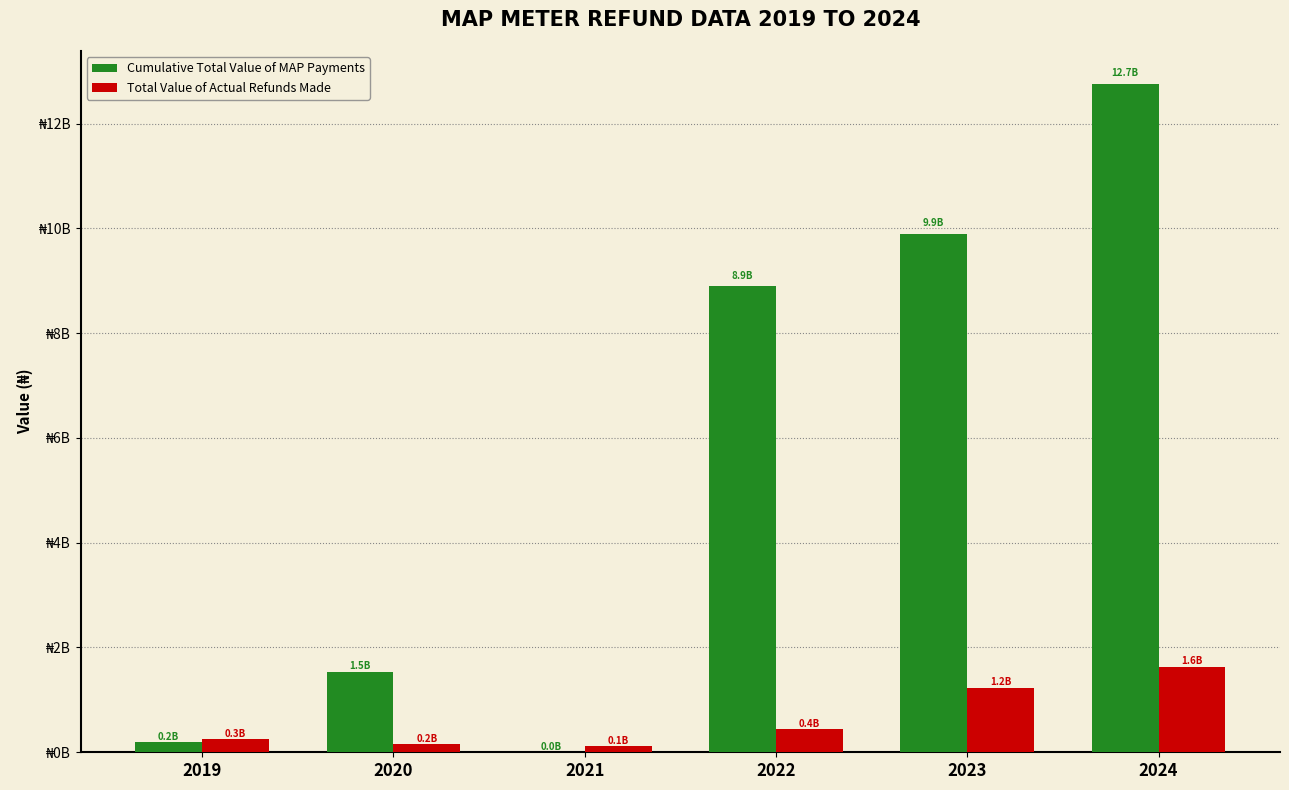

True or false: Cumulative Total Value of MAP Payments has a value of 194577075.0 at 2019.

True